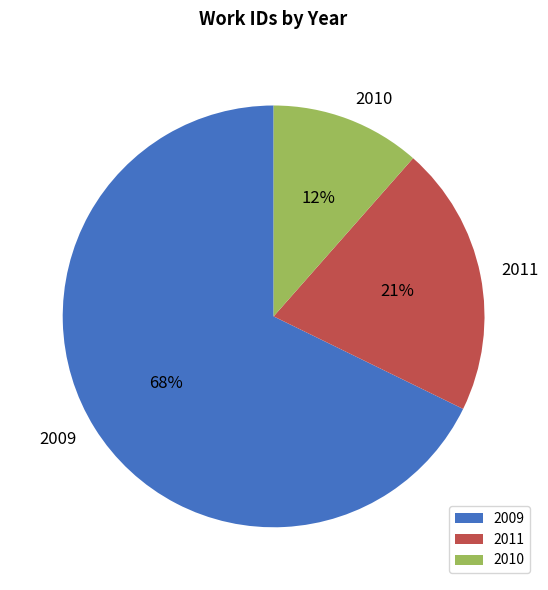

How many slices are in this pie chart?

3